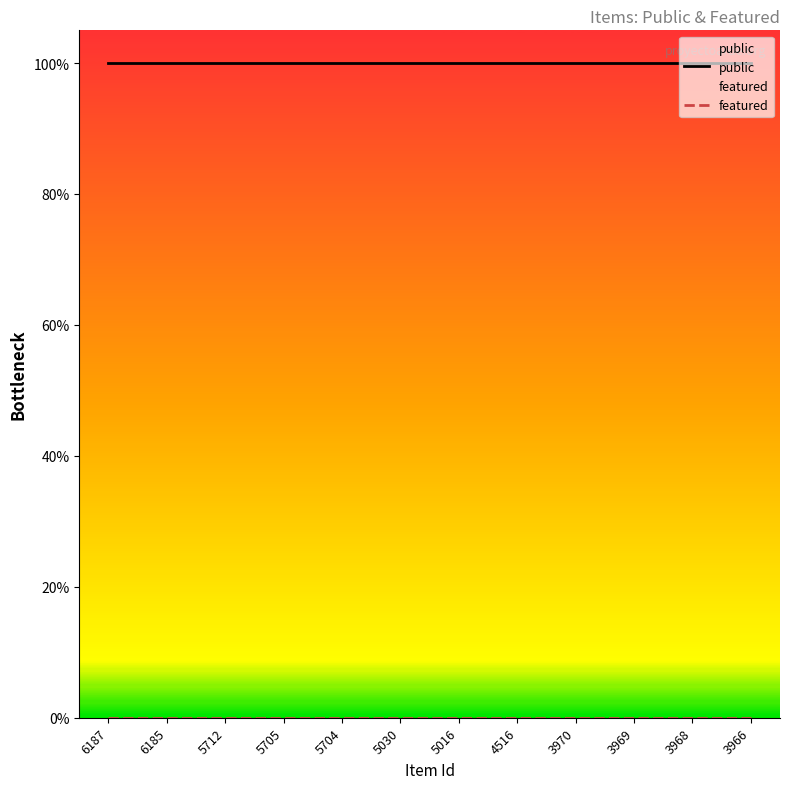

True or false: featured and public cross at least once.

False